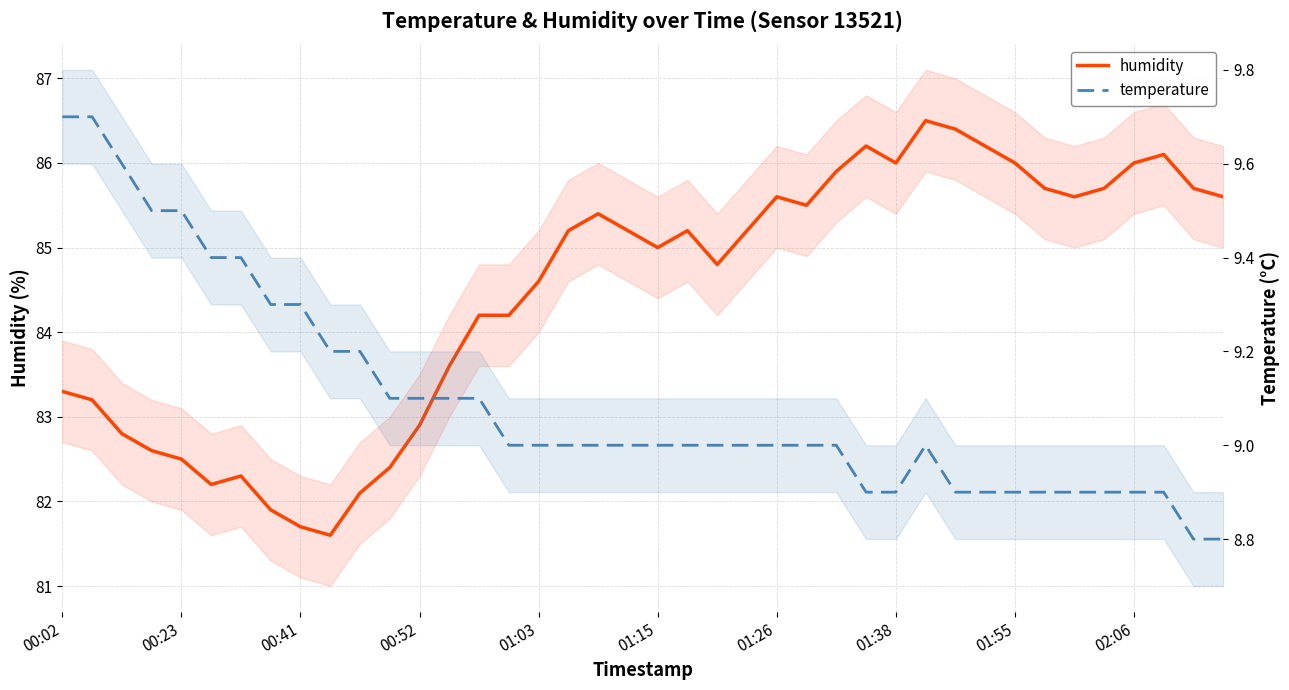

Where is temperature nearest to the value 9?

15